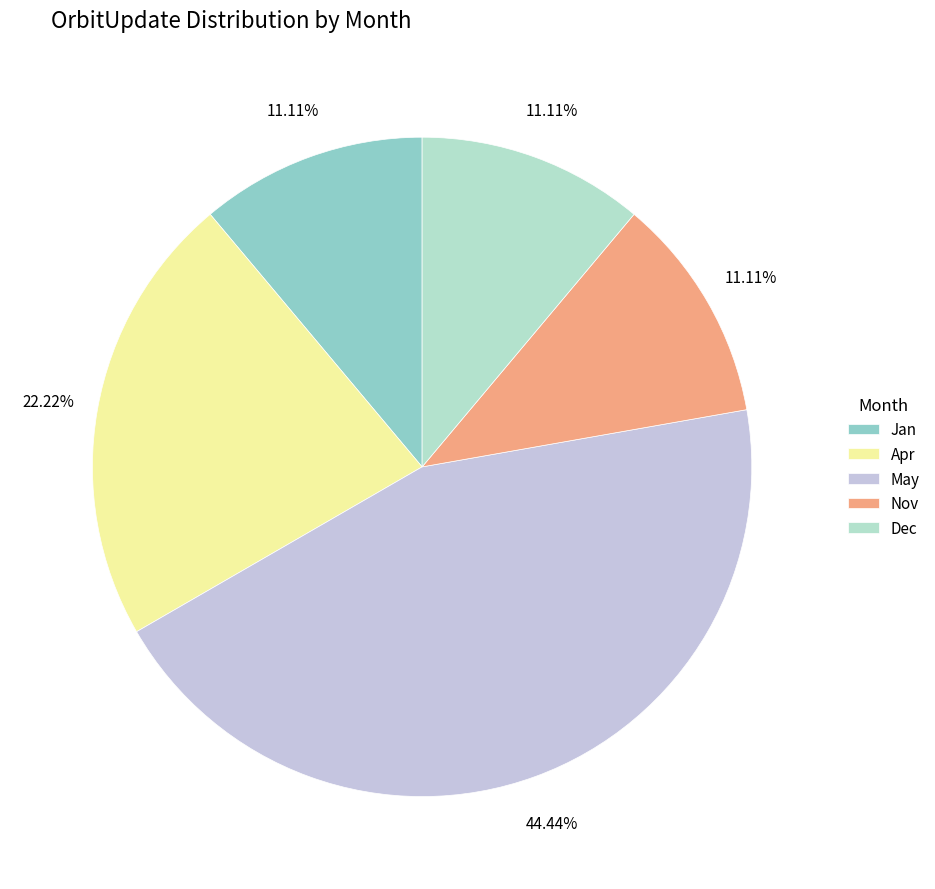

Does Dec represent more than half of the total?

No